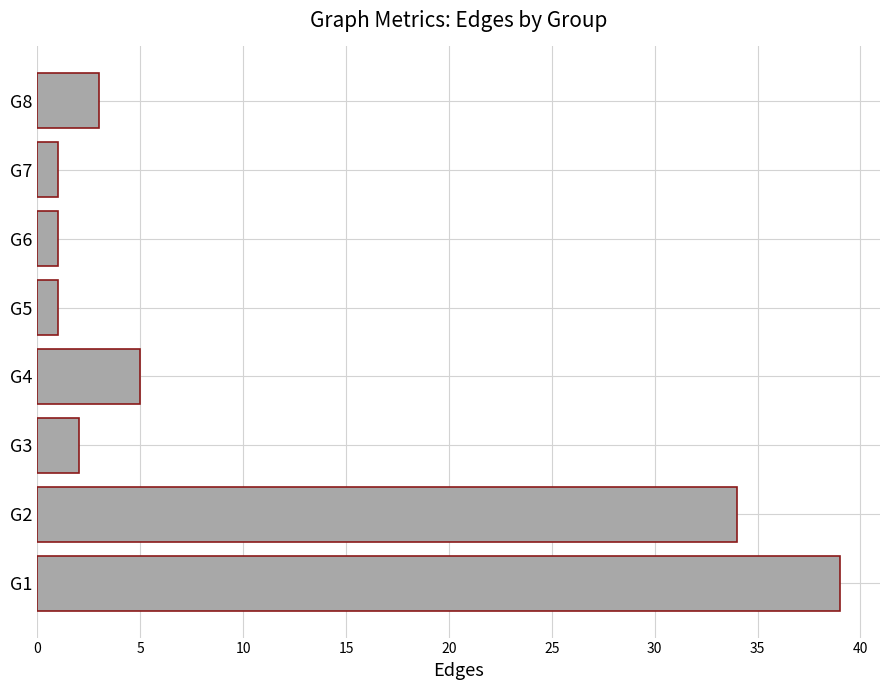

What is the sum of all values?

86